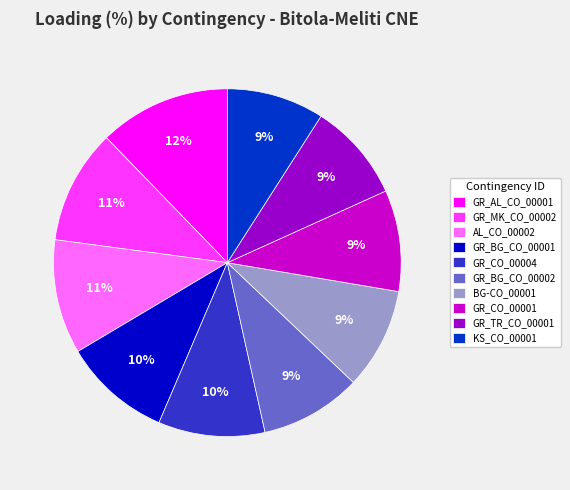

Does GR_CO_00004 account for over 50% of the chart?

No